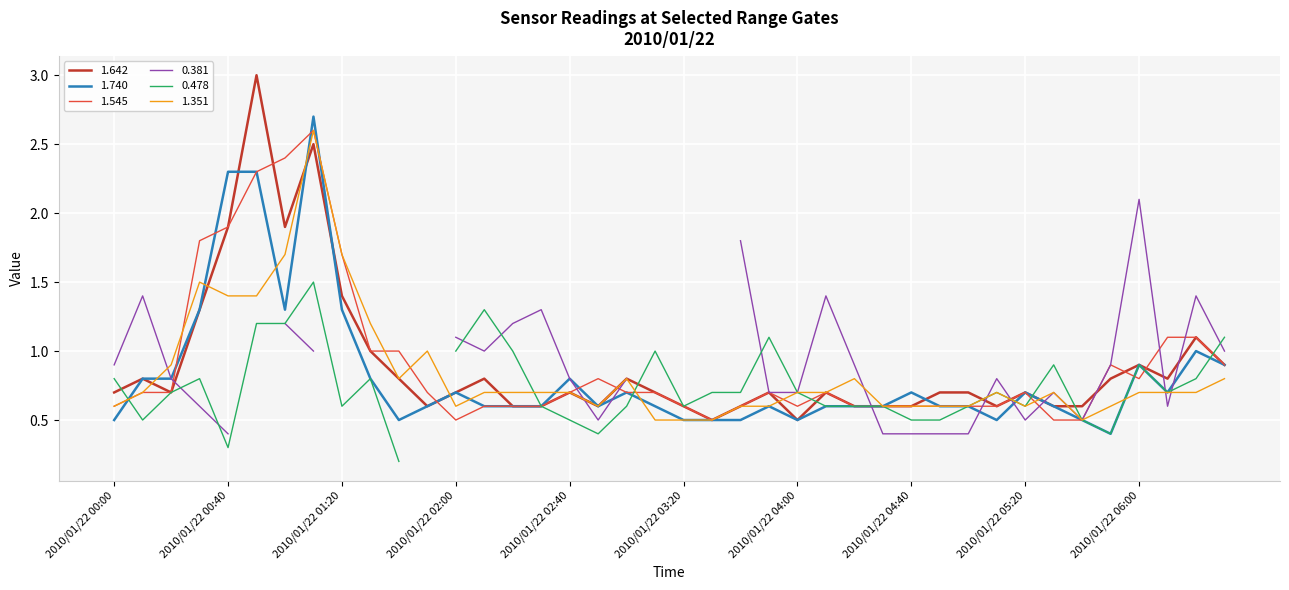

What is the highest value of the 1.740 series?

2.7